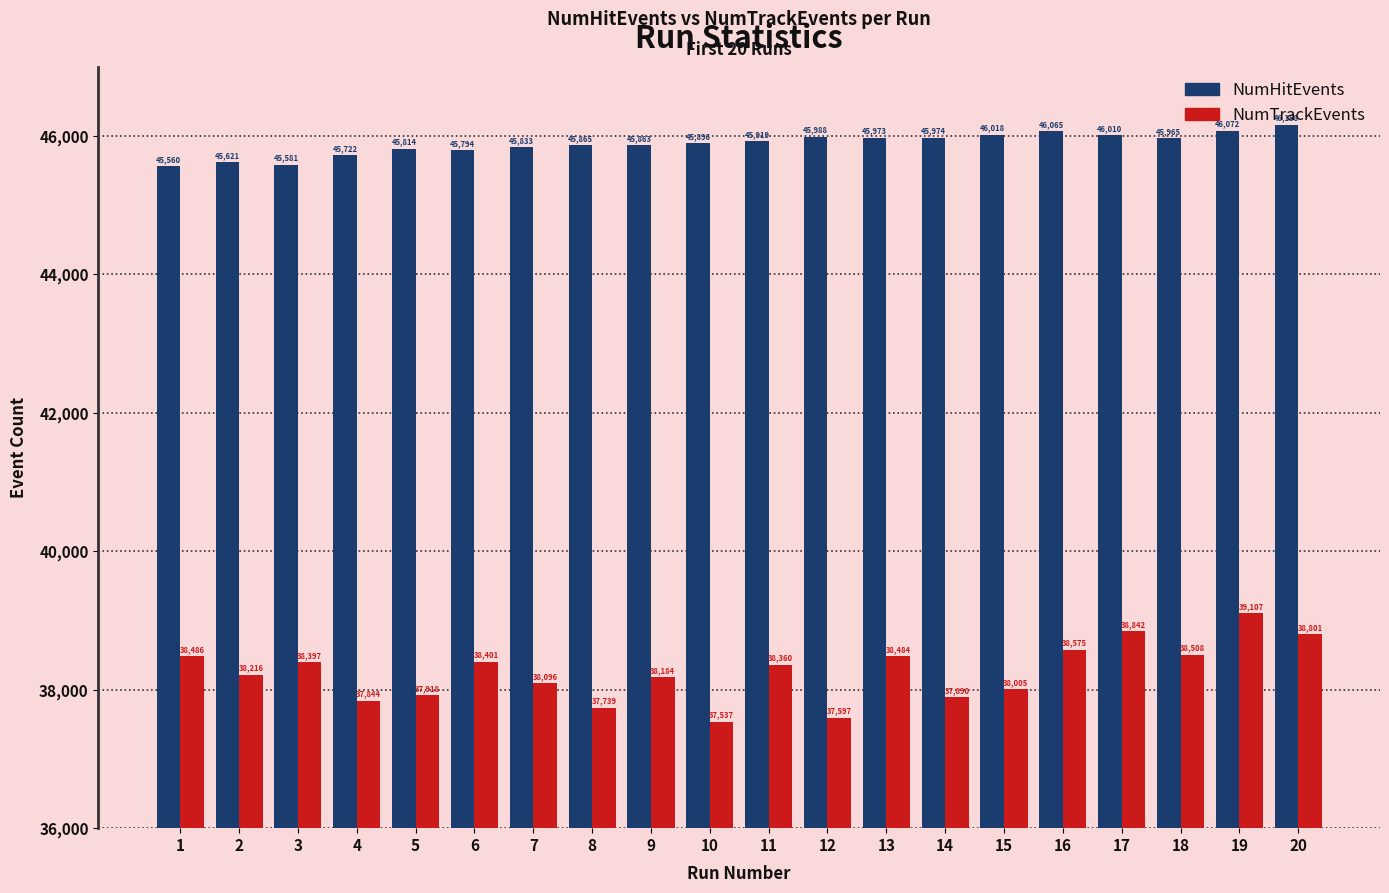

Is it true that NumHitEvents equals 46158 at 20?

True